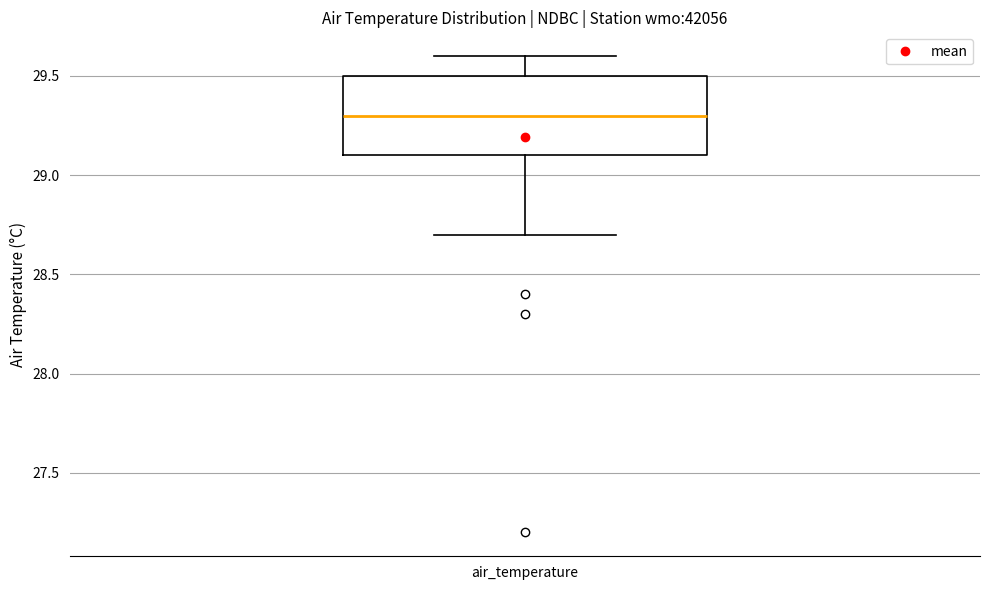

Transcribe this box plot: give where the median line is, the range the box spans, and where the two whiskers end, as read against the y-axis. The values are not printed on the chart, so give them approximately, as read against the axis.

median 29.3, box 29.1 to 29.5, whiskers 28.7 to 29.6